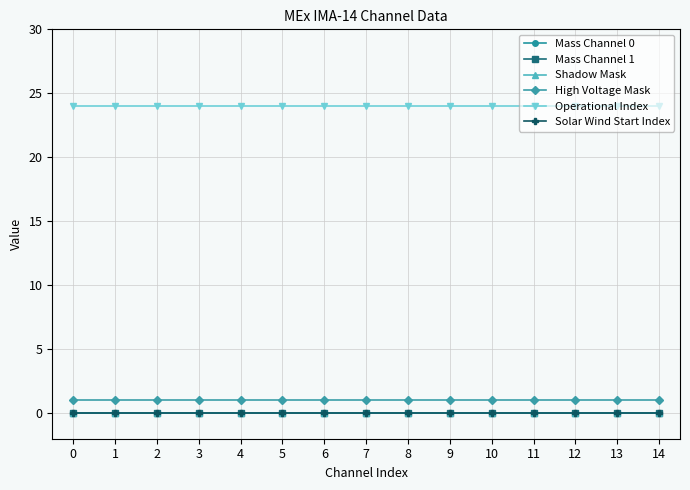

Reading left to right, transcribe all the data shown in this chart.

Mass Channel 0: 0	0	0	0	0	0	0	0	0	0	0	0	0	0	0
Mass Channel 1: 0	0	0	0	0	0	0	0	0	0	0	0	0	0	0
Shadow Mask: 0	0	0	0	0	0	0	0	0	0	0	0	0	0	0
High Voltage Mask: 1	1	1	1	1	1	1	1	1	1	1	1	1	1	1
Operational Index: 24	24	24	24	24	24	24	24	24	24	24	24	24	24	24
Solar Wind Start Index: 0	0	0	0	0	0	0	0	0	0	0	0	0	0	0